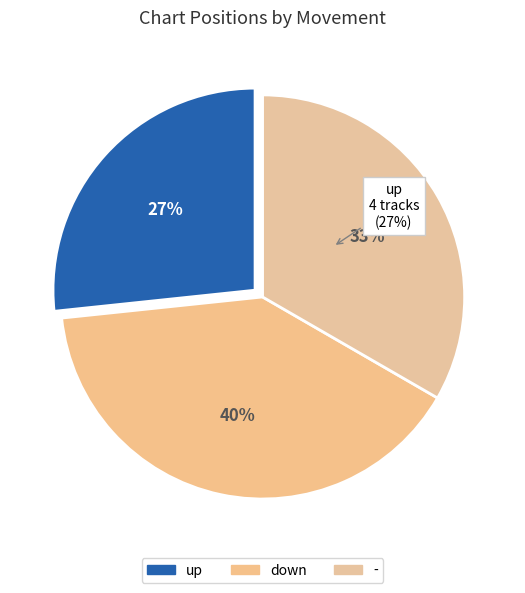

Combined, what portion of the pie is up and -?

60.0%